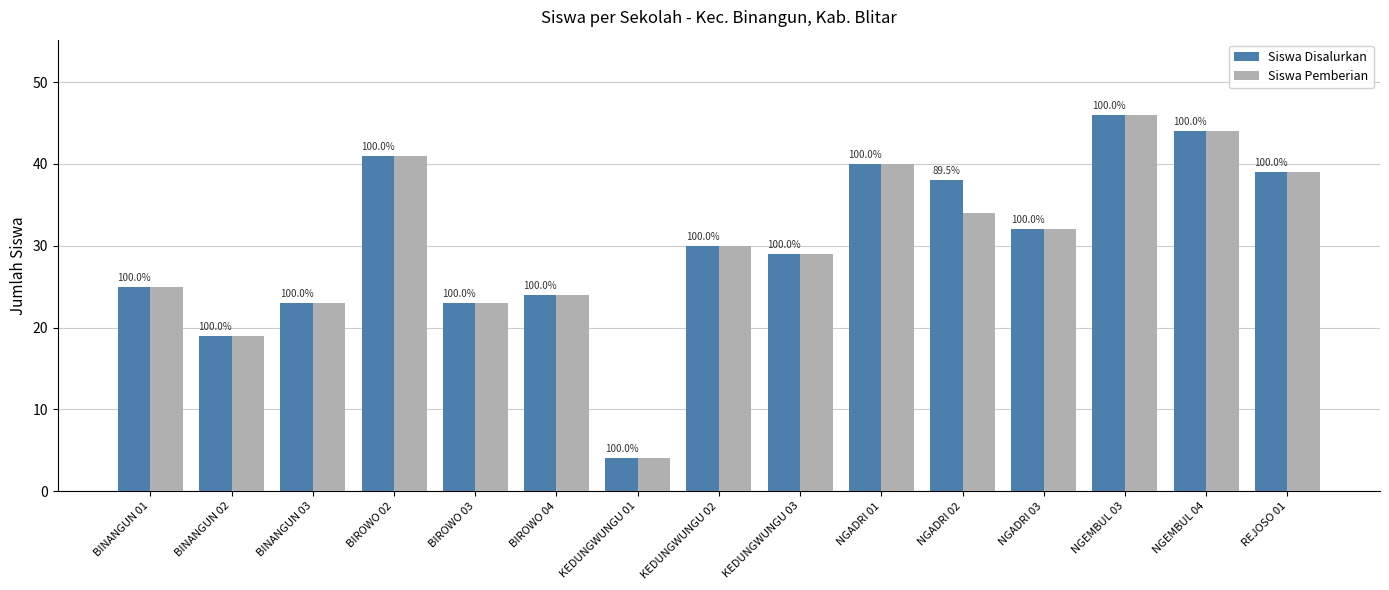

Is it true that Siswa Disalurkan equals 23 at BINANGUN 03?

True